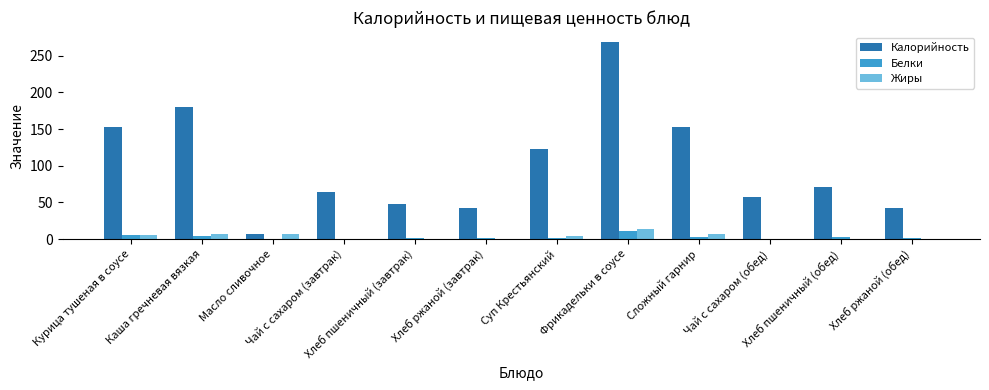

What is the sum of all Жиры values?

45.1